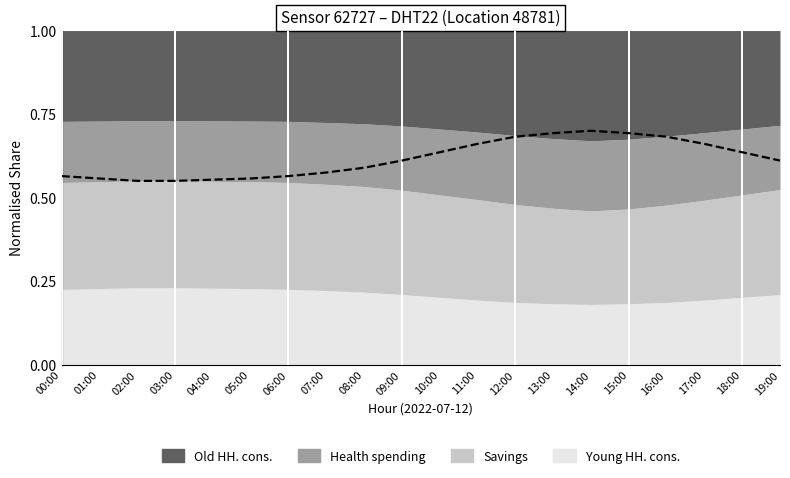

Reading left to right, what are all the values shown in this chart?

0.6	0.6	0.6	0.6	0.6	0.6	0.6	0.6	0.6	0.6	0.6	0.7	0.7	0.7	0.7	0.7	0.7	0.7	0.6	0.6